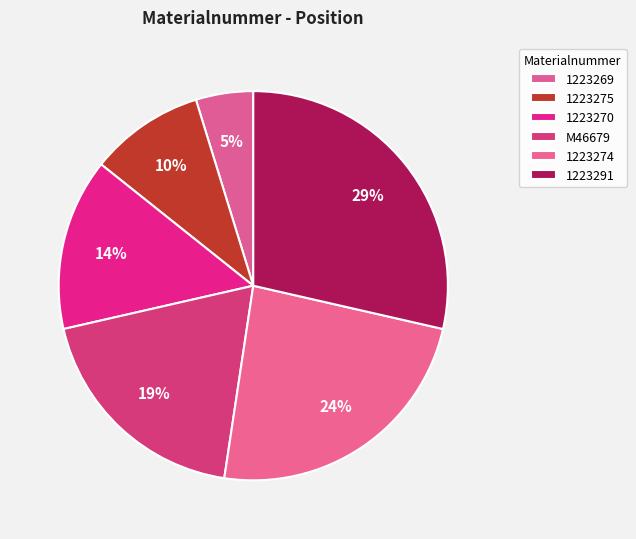

Is there a majority slice in this chart?

No